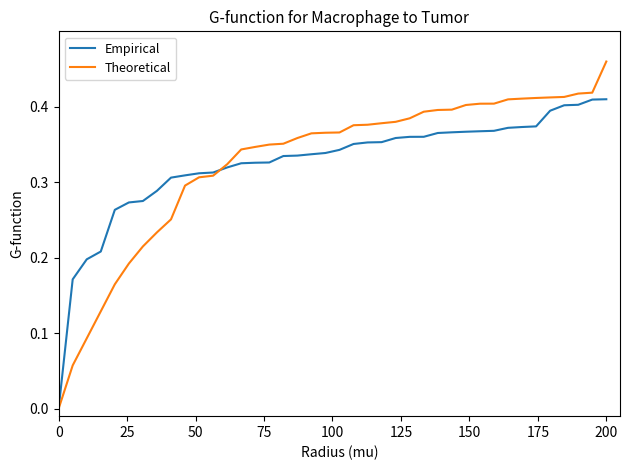

Which series has the widest spread of values?

Theoretical